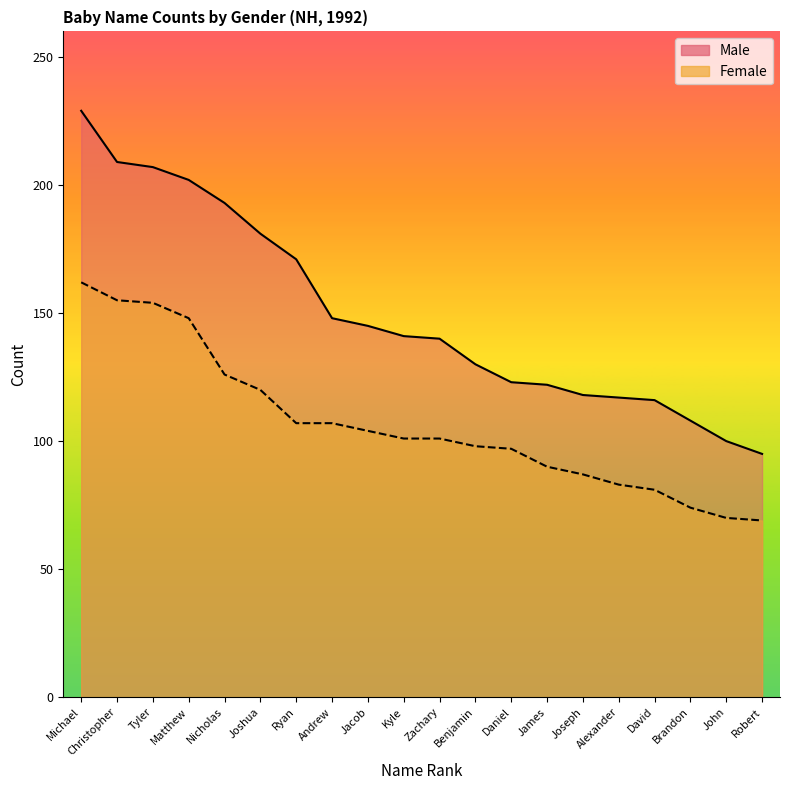

True or false: Male has a value of 117 at Alexander.

True